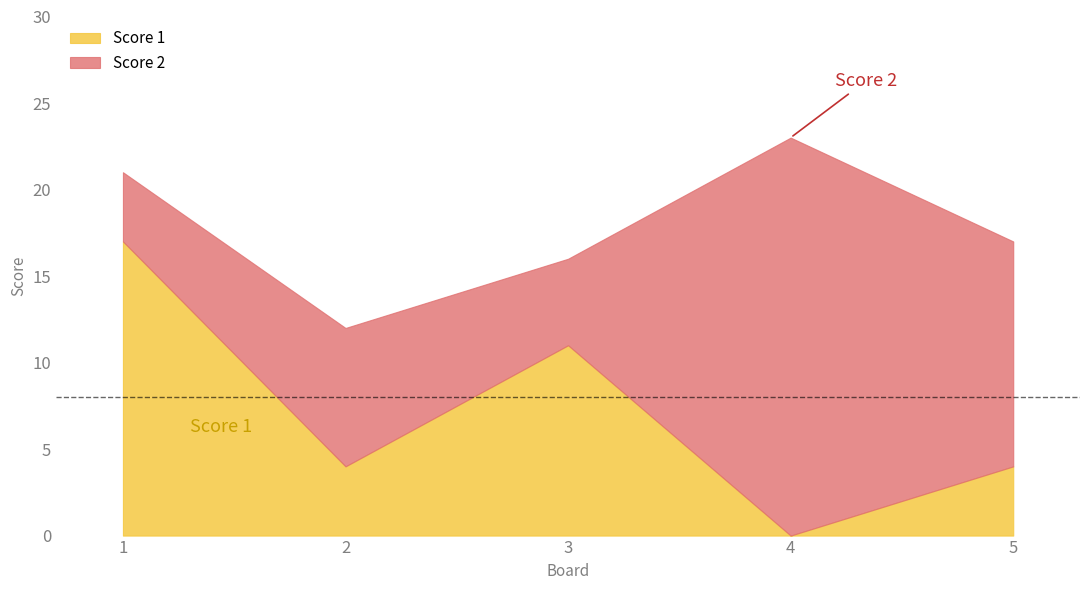

Is the value of Score 1 at 1 greater than the value of Score 2 at 2?

Yes